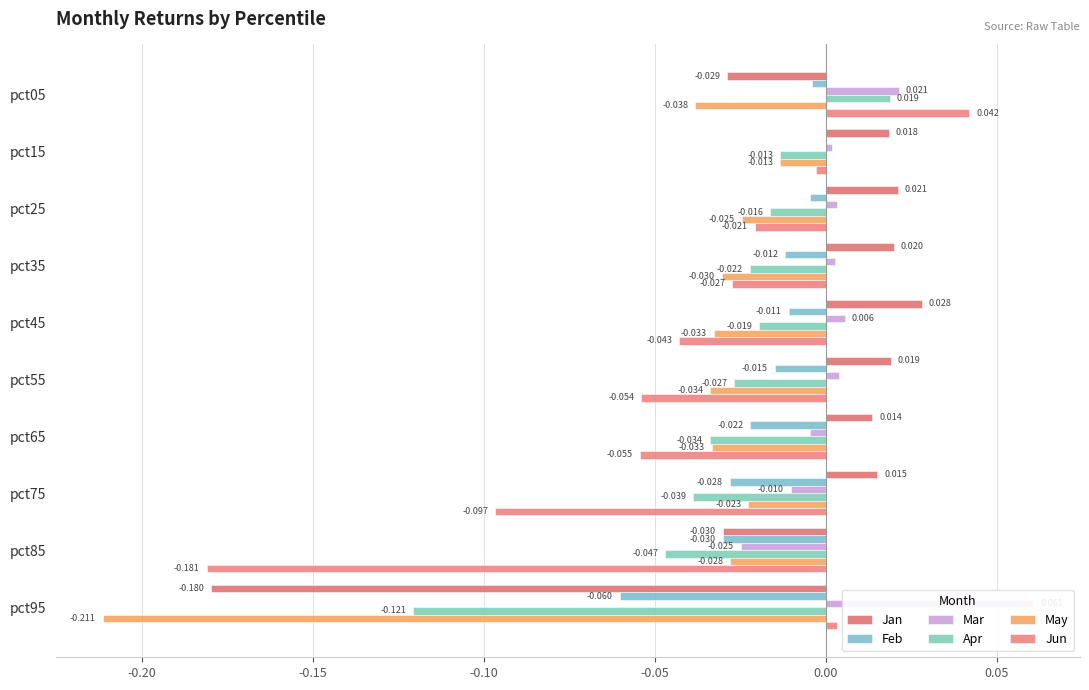

What are all the series names shown in the legend?

Jan, Feb, Mar, Apr, May, Jun